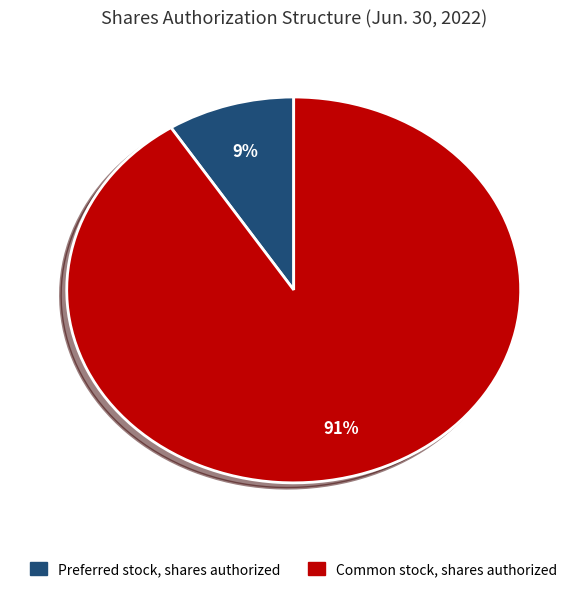

True or false: Preferred stock, shares authorized accounts for 9% of the total.

True